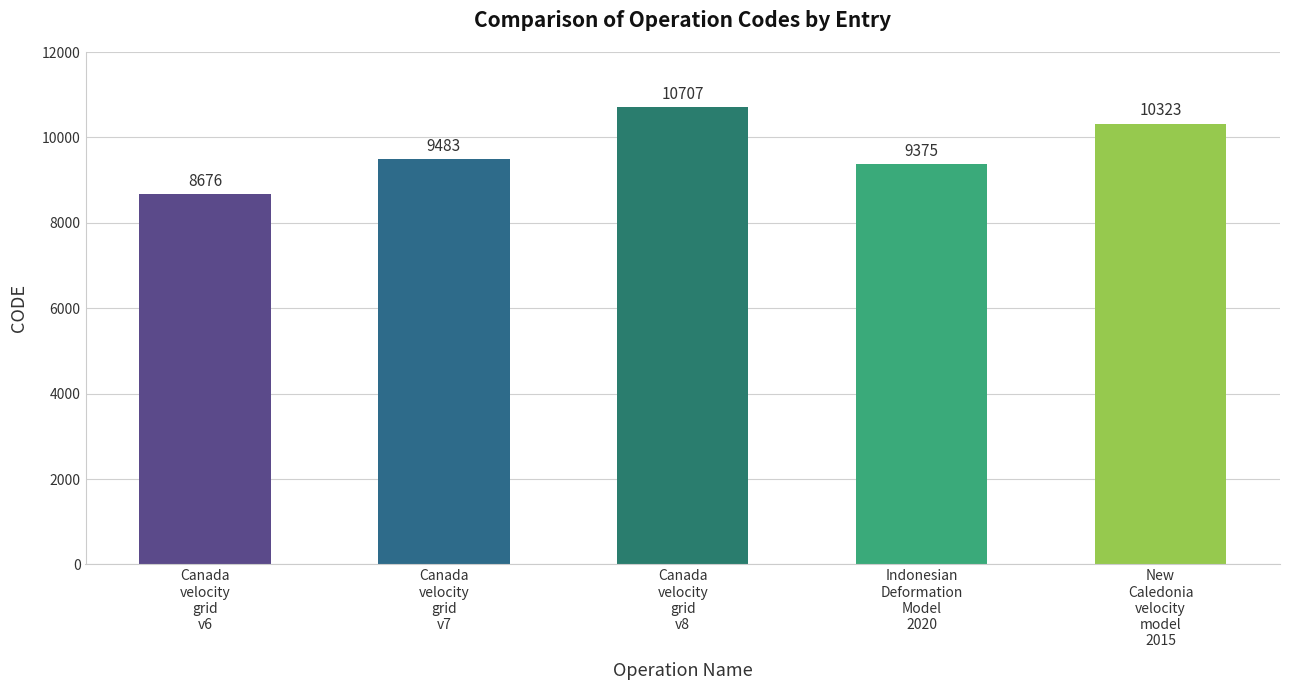

What is the difference between the maximum and minimum values?

2031